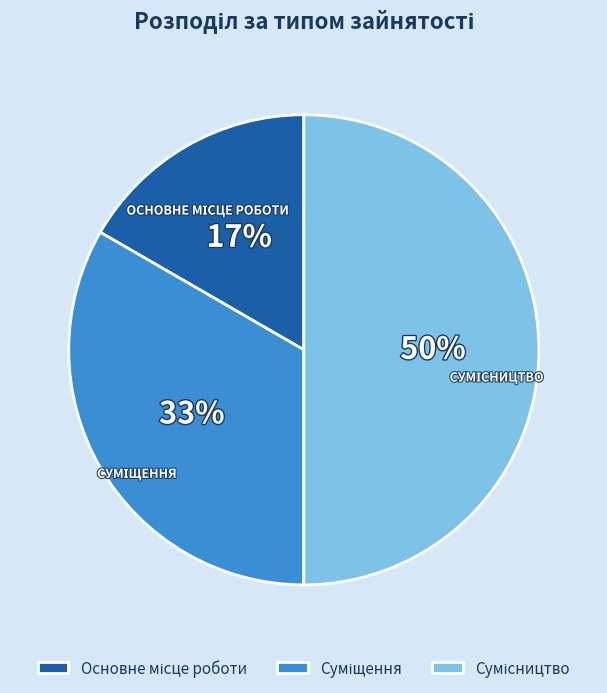

How many slices are in this pie chart?

3